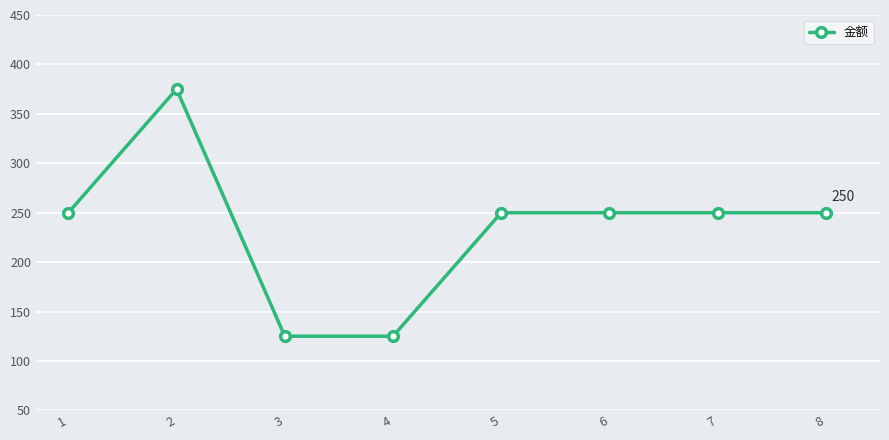

What is the value of the 7th point from the left?

250